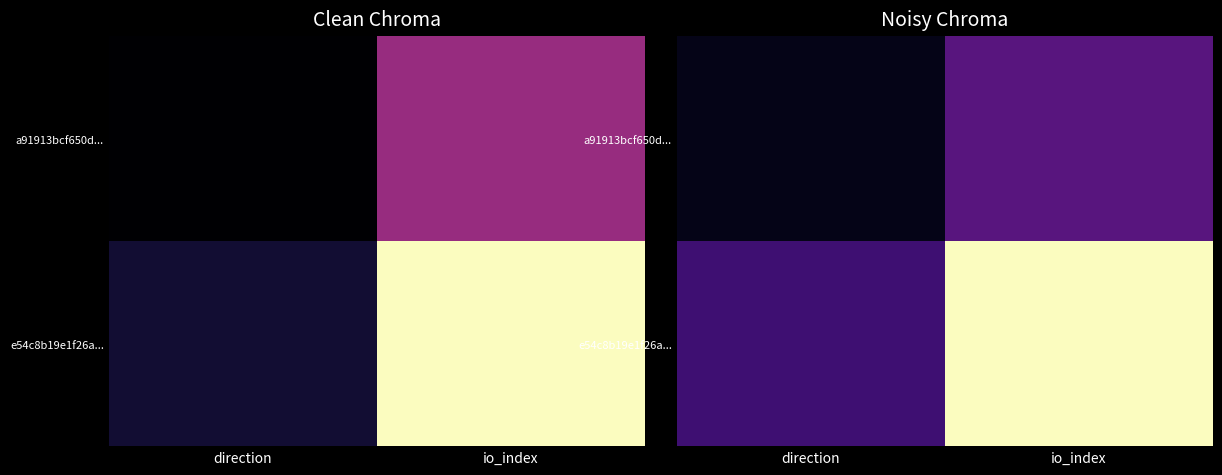

Which category has the highest value in the e54c8b19e1f26a... series?

io_index